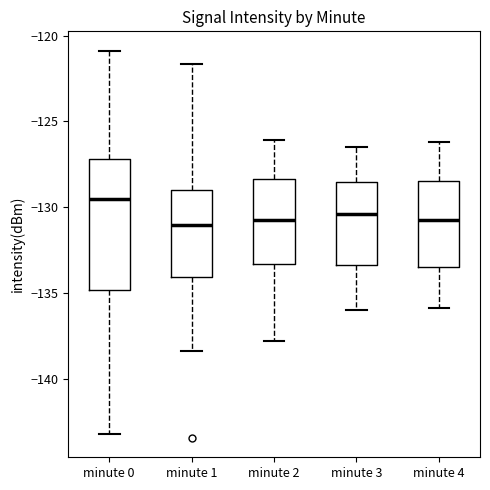

Reading left to right, read every box against the y-axis: the position of its median line, the range the box covers, and the ends of its whiskers. The values are not printed on the chart, so give them approximately, as read against the axis.

minute 0: median -129.5, box -135.0 to -127.0, whiskers -143.0 to -121.0
minute 1: median -131.0, box -134.0 to -129.0, whiskers -138.5 to -121.5
minute 2: median -130.5, box -133.5 to -128.5, whiskers -138.0 to -126.0
minute 3: median -130.5, box -133.5 to -128.5, whiskers -136.0 to -126.5
minute 4: median -130.5, box -133.5 to -128.5, whiskers -136.0 to -126.0